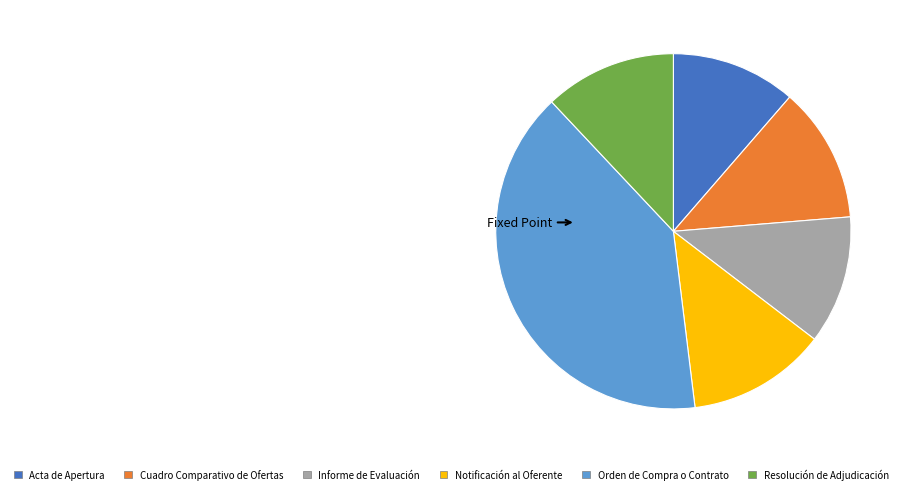

Which slice is the largest?

Orden de Compra o Contrato